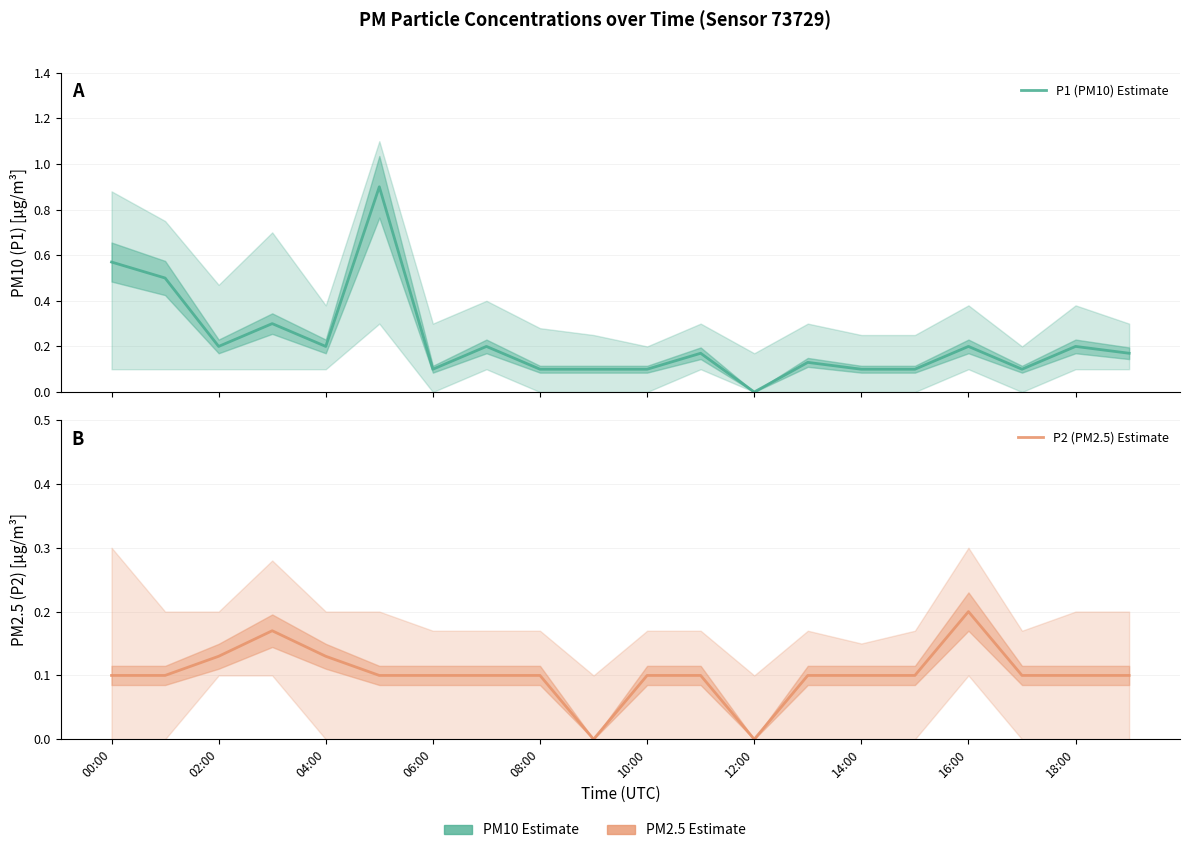

Is the value of P1 (PM10) Estimate at 19 greater than the value of P2 (PM2.5) Estimate at 13?

Yes